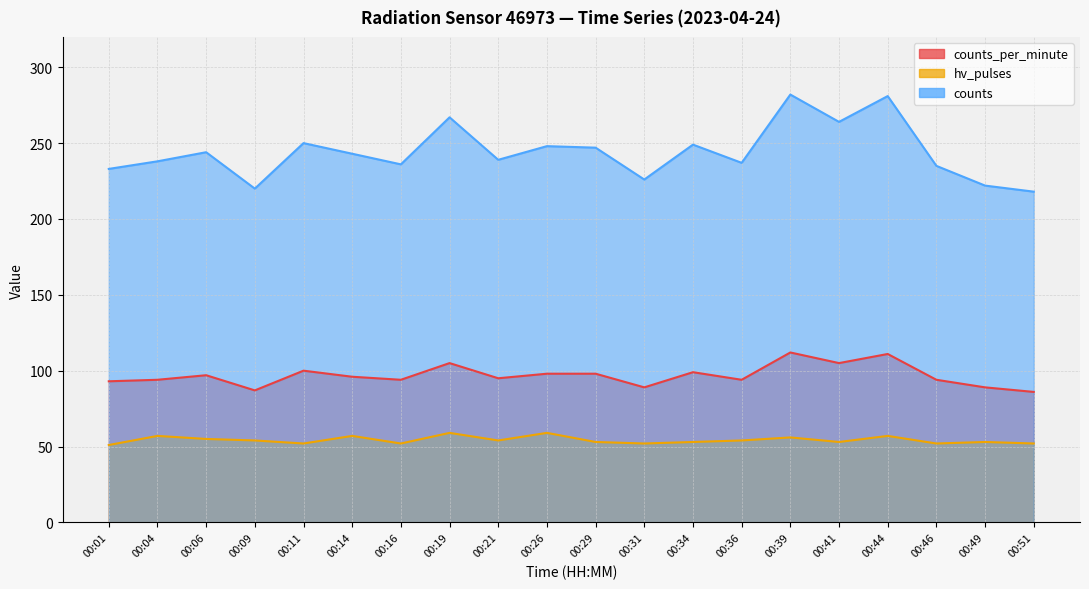

What is the value of the hv_pulses point at the 20th from the left?

52